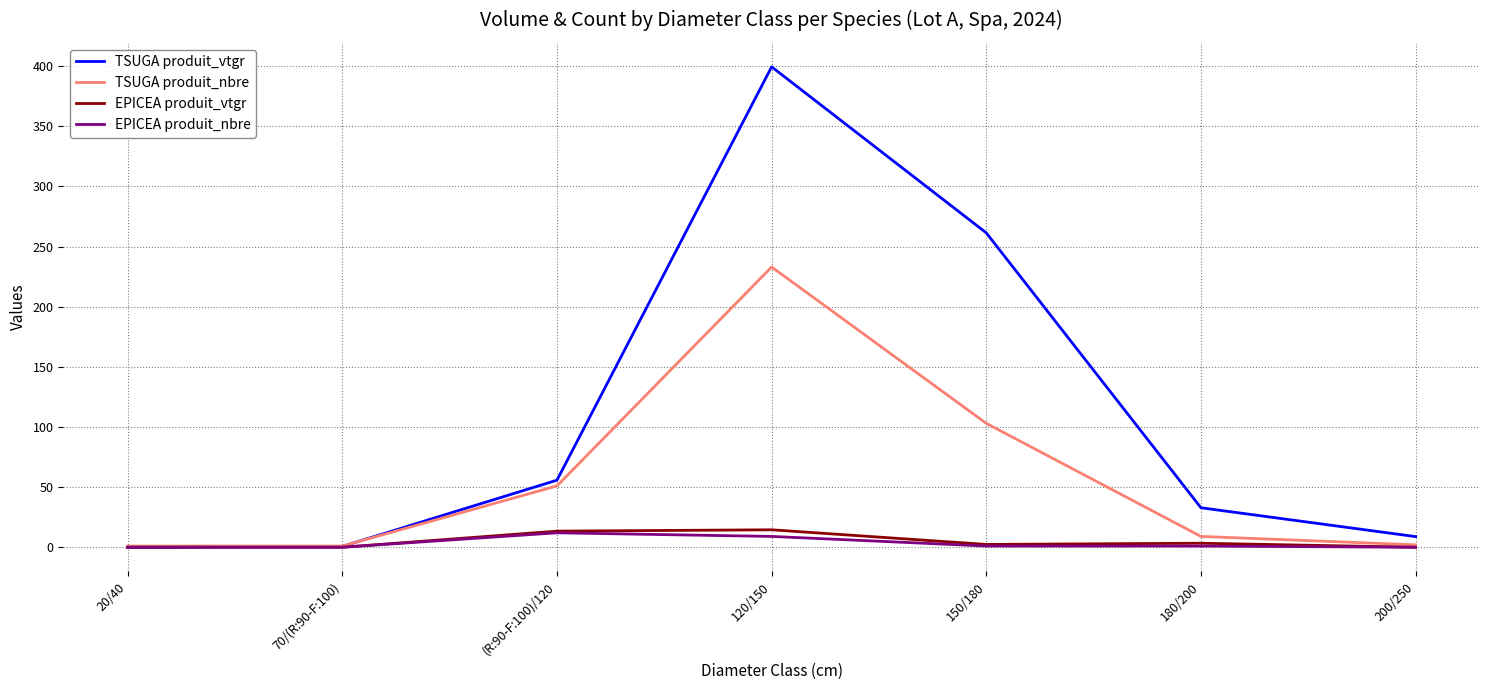

What is the maximum value shown in the chart?

399.4